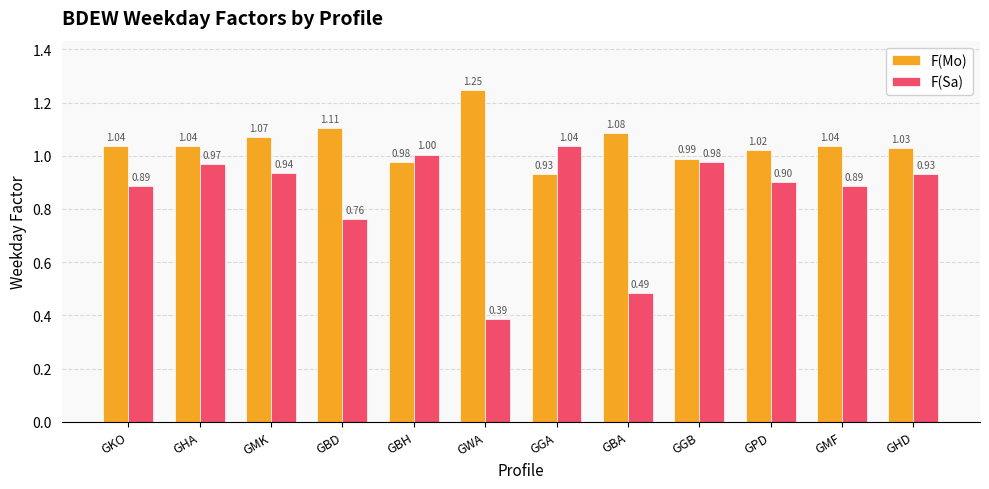

What are all the series names shown in the legend?

F(Mo), F(Sa)